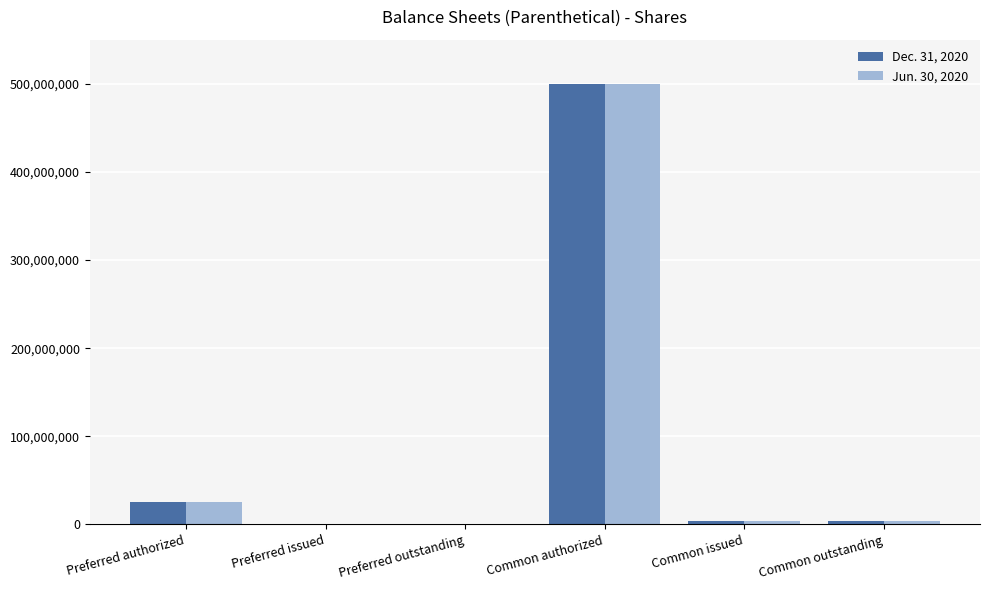

Reading right to left, transcribe all the data shown in this chart.

Dec. 31, 2020: 4400048	4400048	500000000	0	0	25000000
Jun. 30, 2020: 4400048	4400048	500000000	0	0	25000000